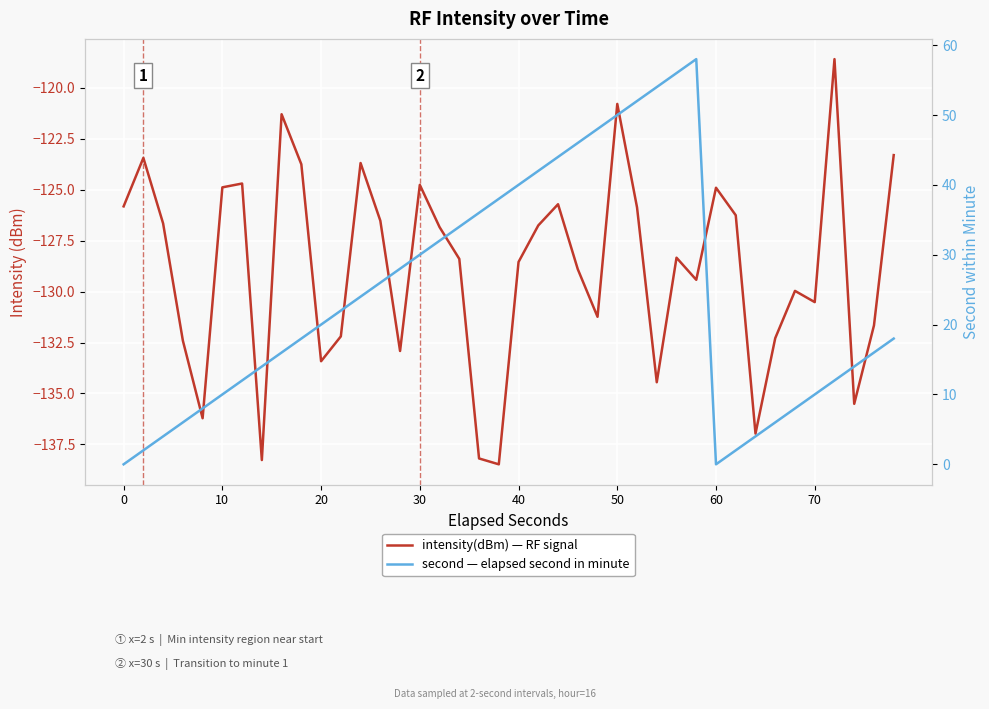

Reading left to right, extract all data points from this chart.

intensity(dBm) — RF signal: -125.8	-123.4	-126.7	-132.4	-136.2	-124.9	-124.7	-138.3	-121.3	-123.7	-133.4	-132.2	-123.7	-126.5	-132.9	-124.8	-126.8	-128.4	-138.2	-138.5	-128.5	-126.8	-125.7	-128.9	-131.2	-120.8	-125.9	-134.5	-128.3	-129.4	-124.9	-126.3	-137.0	-132.3	-130.0	-130.5	-118.6	-135.5	-131.7	-123.3
second — elapsed second in minute: 0.0	2.0	4.0	6.0	8.0	10.0	12.0	14.0	16.0	18.0	20.0	22.0	24.0	26.0	28.0	30.0	32.0	34.0	36.0	38.0	40.0	42.0	44.0	46.0	48.0	50.0	52.0	54.0	56.0	58.0	0.0	2.0	4.0	6.0	8.0	10.0	12.0	14.0	16.0	18.0